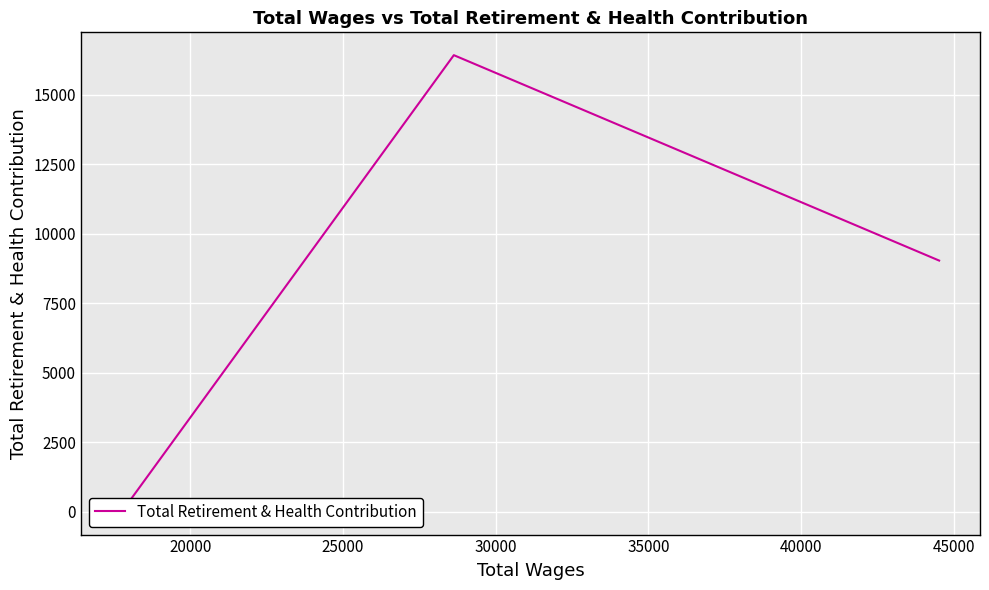

Is this an area chart (filled region under the line)?

No